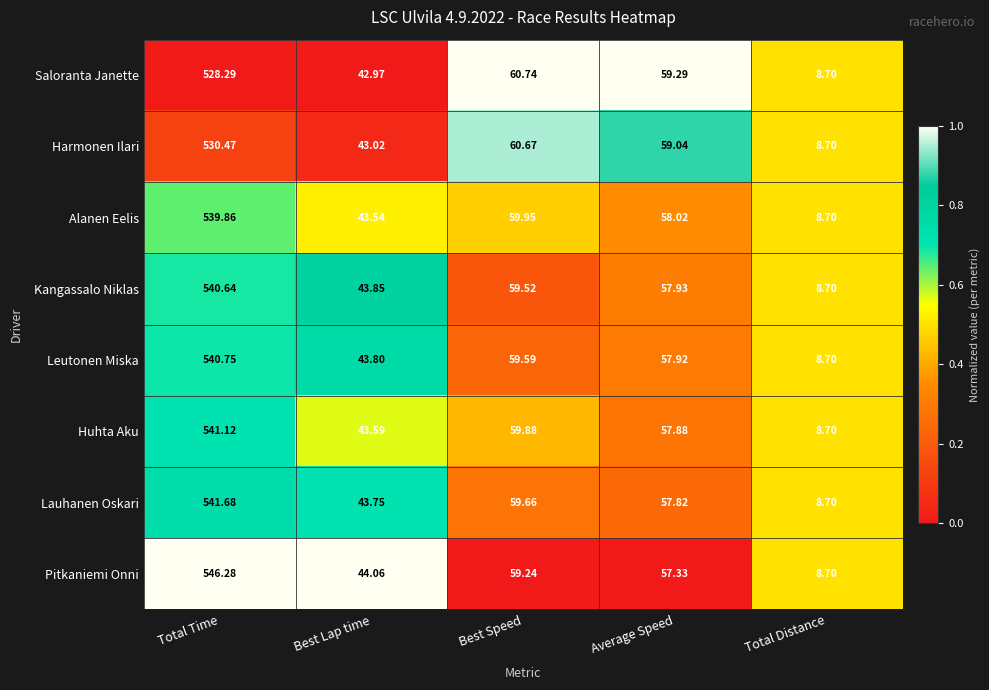

At which label does Leutonen Miska first exceed 57?

Total Time